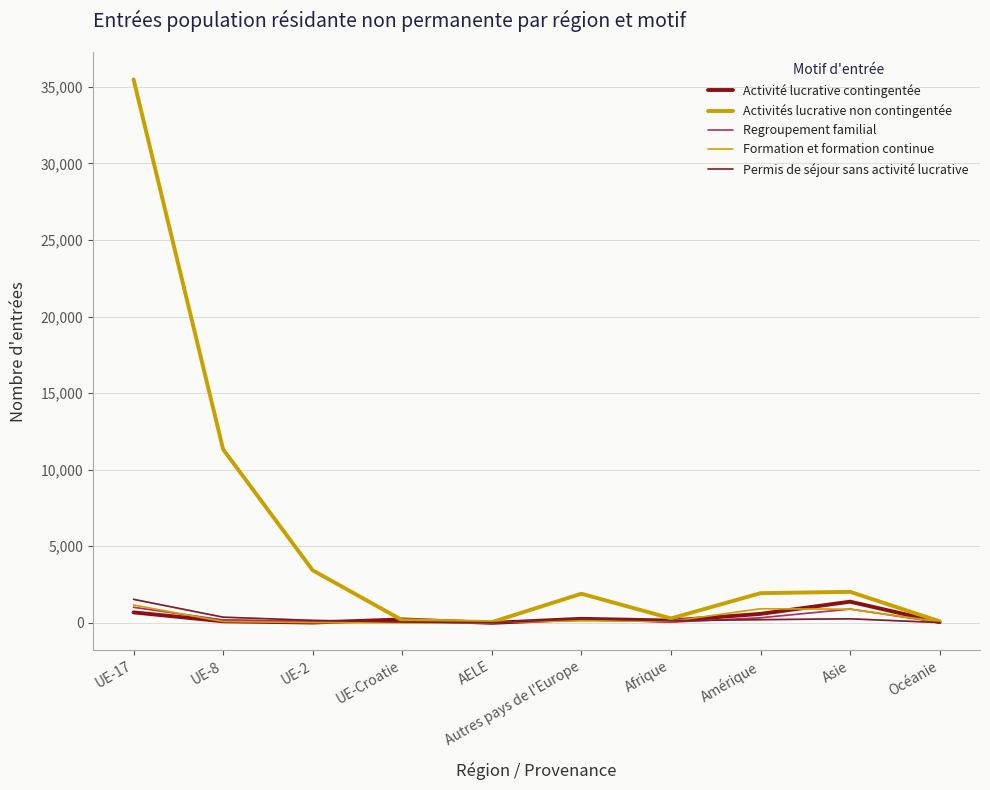

True or false: Regroupement familial has a value of 332 at Amérique.

True